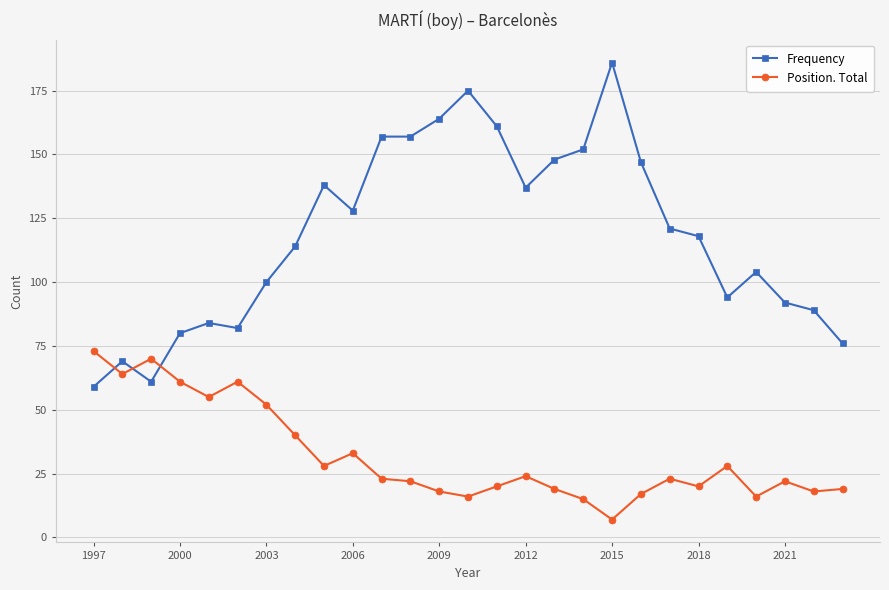

True or false: Frequency has more than 1 interior local peaks.

True